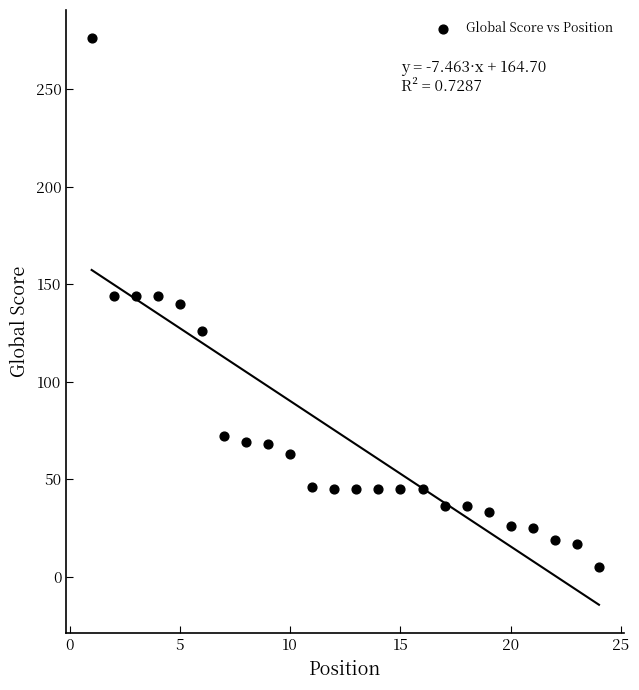

What is the range of X values (max minus min)?

23